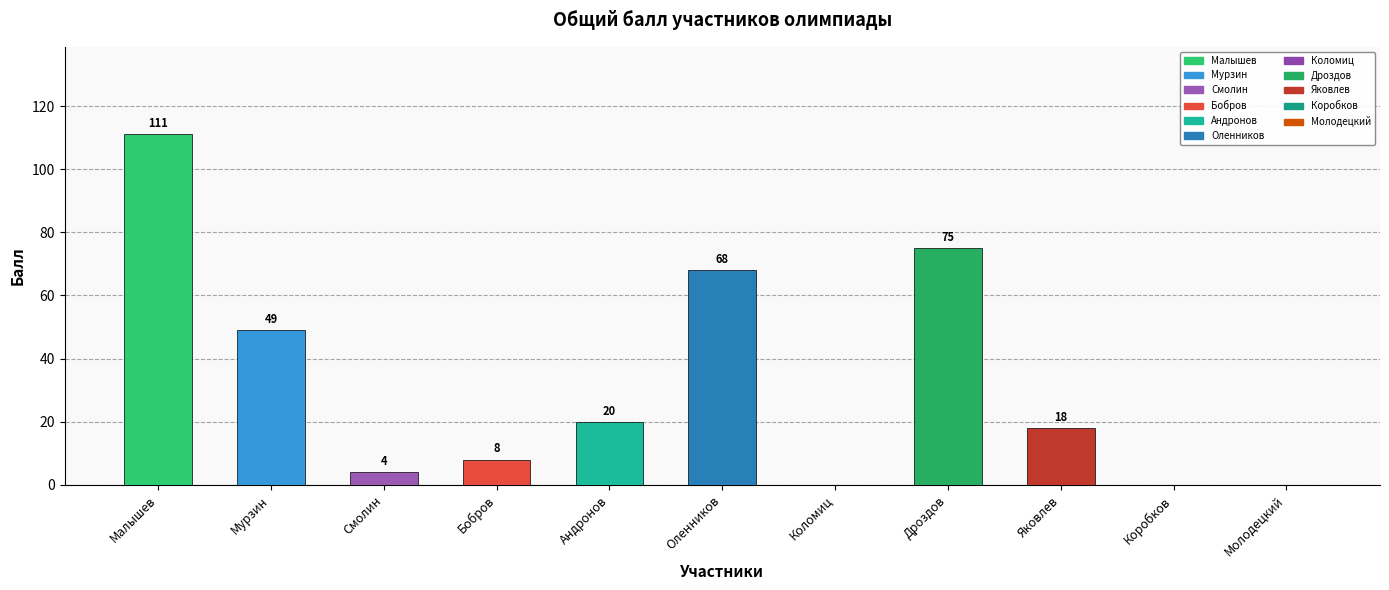

How many data points are less than 18?

5